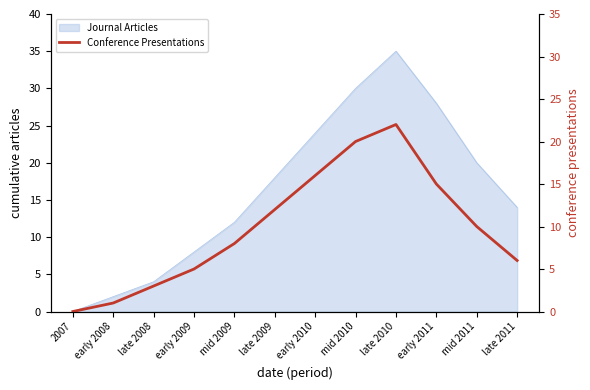

True or false: the data shows 17 at mid 2011.

False